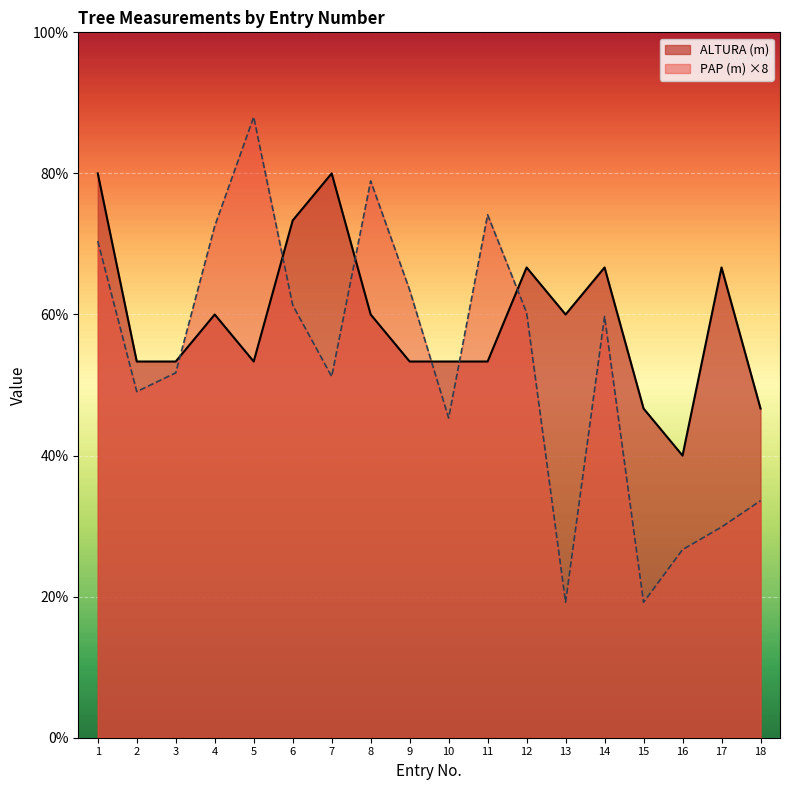

At which category does the chart reach its peak across all series?

5